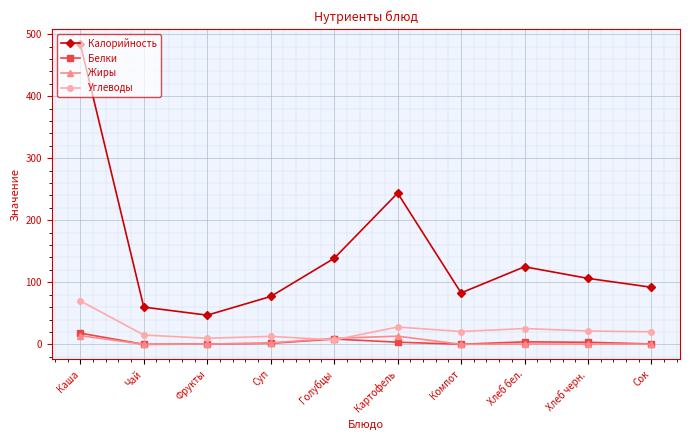

What is the label of the 9th point from the right?

Чай